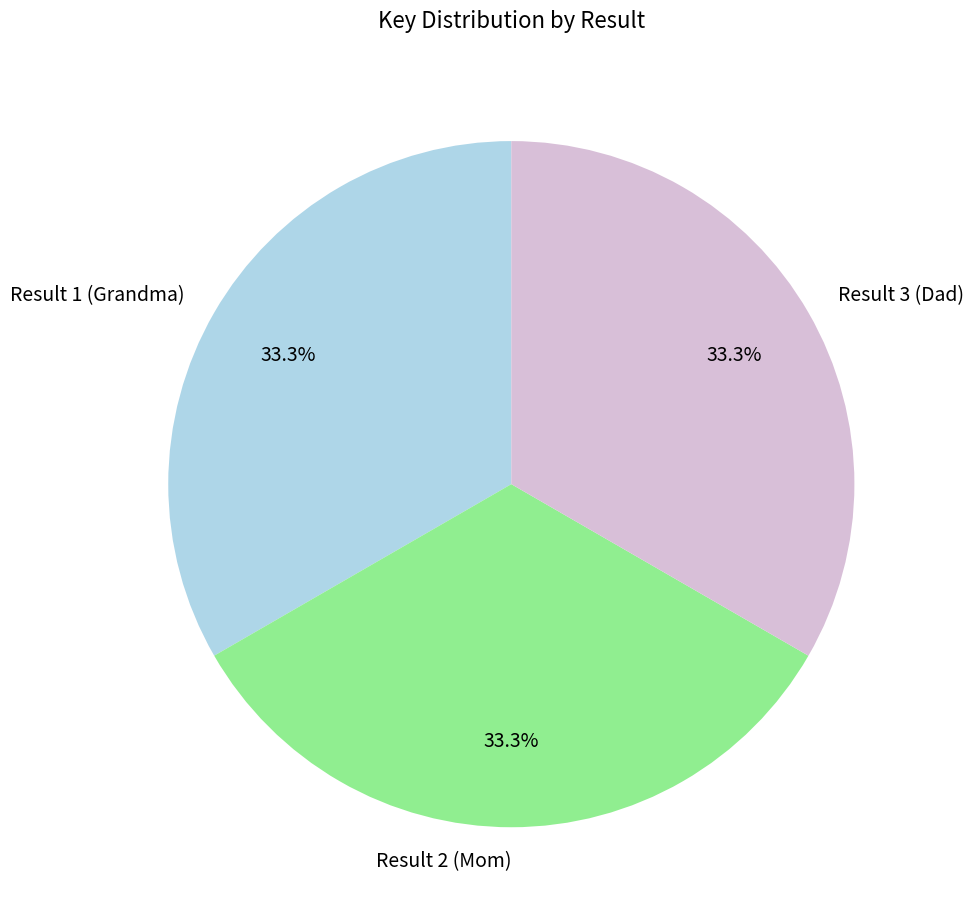

To the nearest percent, what percentage of the pie is Result 2 (Mom)?

33%